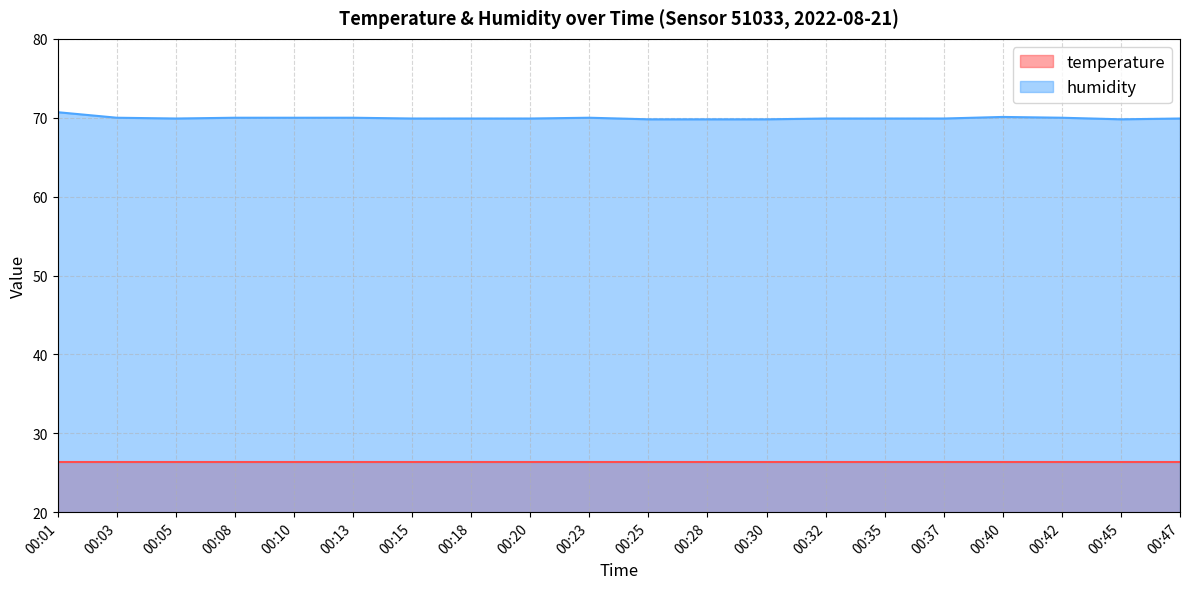

True or false: humidity and temperature intersect in this chart.

False